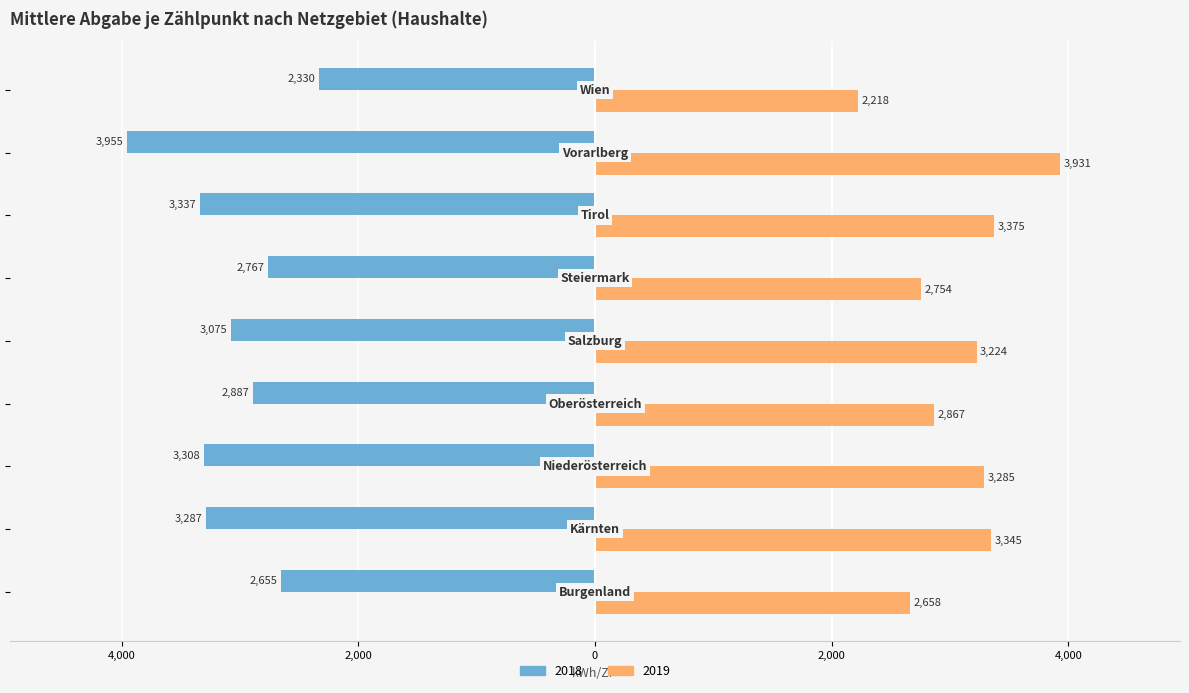

Reading left to right, transcribe all the data shown in this chart.

Haushalte 2018: -2654.9	-3287.1	-3307.8	-2887.4	-3075.4	-2766.9	-3337.5	-3954.8	-2330.4
Haushalte 2019: 2658.2	3344.5	3285.4	2867.2	3224.5	2754.0	3375.0	3930.9	2218.3